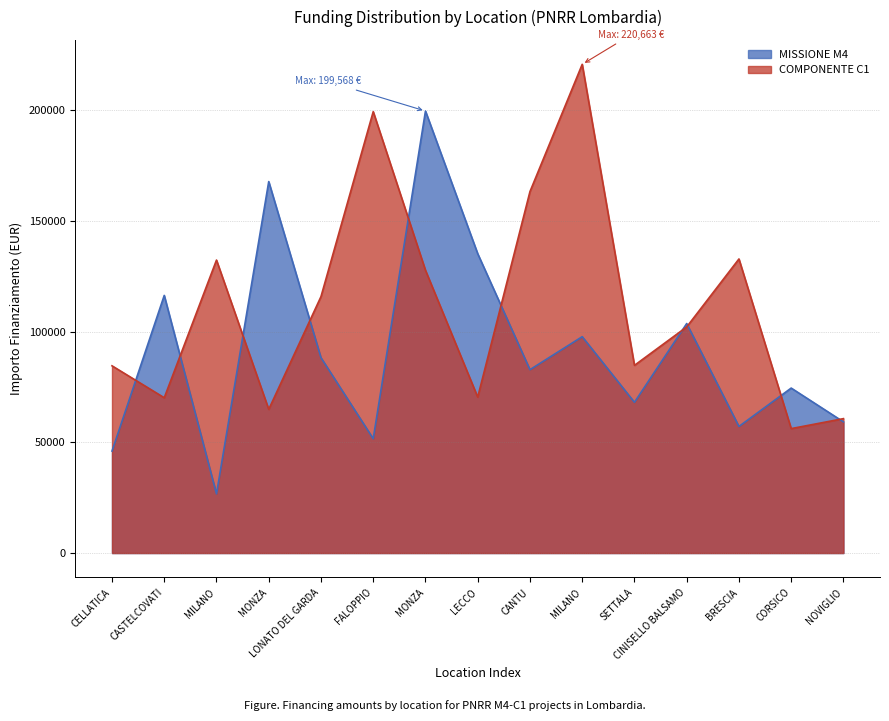

Which series has the largest total across all categories?

COMPONENTE C1